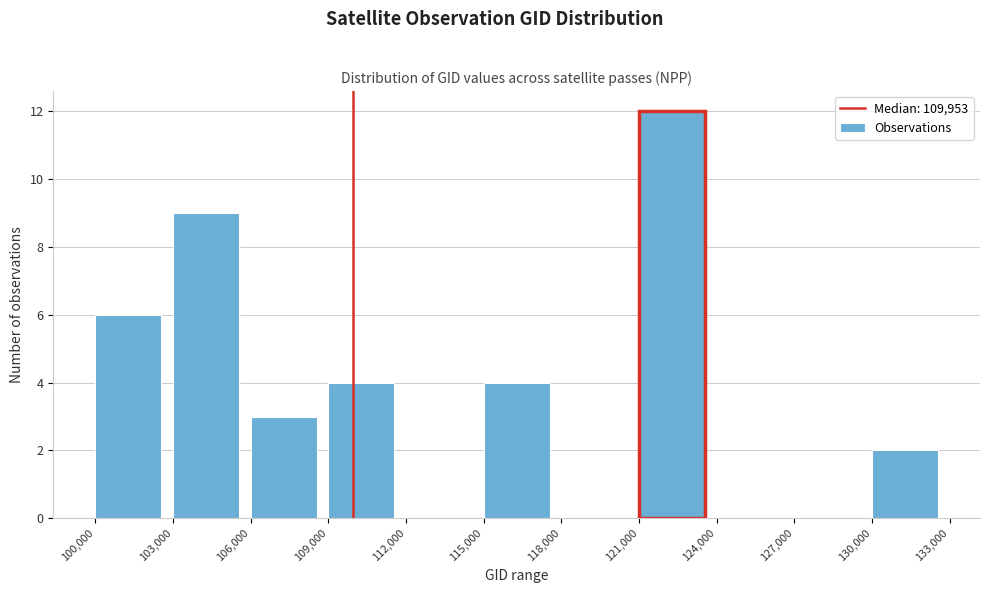

Reading left to right, list every bar in this chart as the range it spans on the x-axis followed by its height. The values are not printed on the chart, so give them approximately, as read against the axis.

100,000 to 103,000: 6
103,000 to 106,000: 9
106,000 to 109,000: 3
109,000 to 112,000: 4
112,000 to 115,000: 0
115,000 to 118,000: 4
118,000 to 121,000: 0
121,000 to 124,000: 12
124,000 to 127,000: 0
127,000 to 130,000: 0
130,000 to 133,000: 2